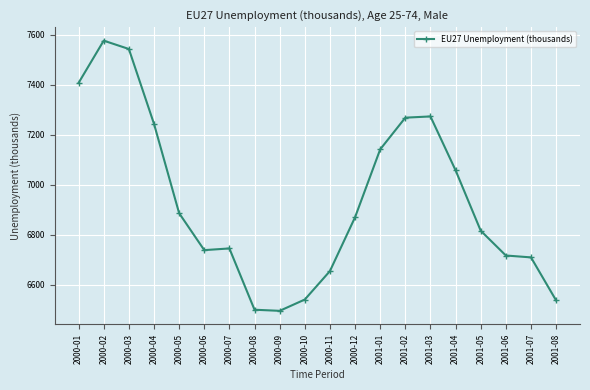

Is it true that the value at 2001-02 is 7268.5?

True